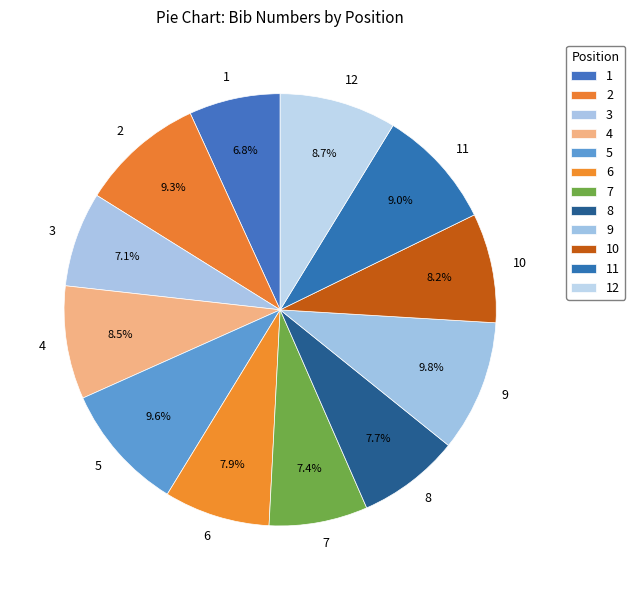

What is the ratio of the value at 11 to the value at 8?

1.2